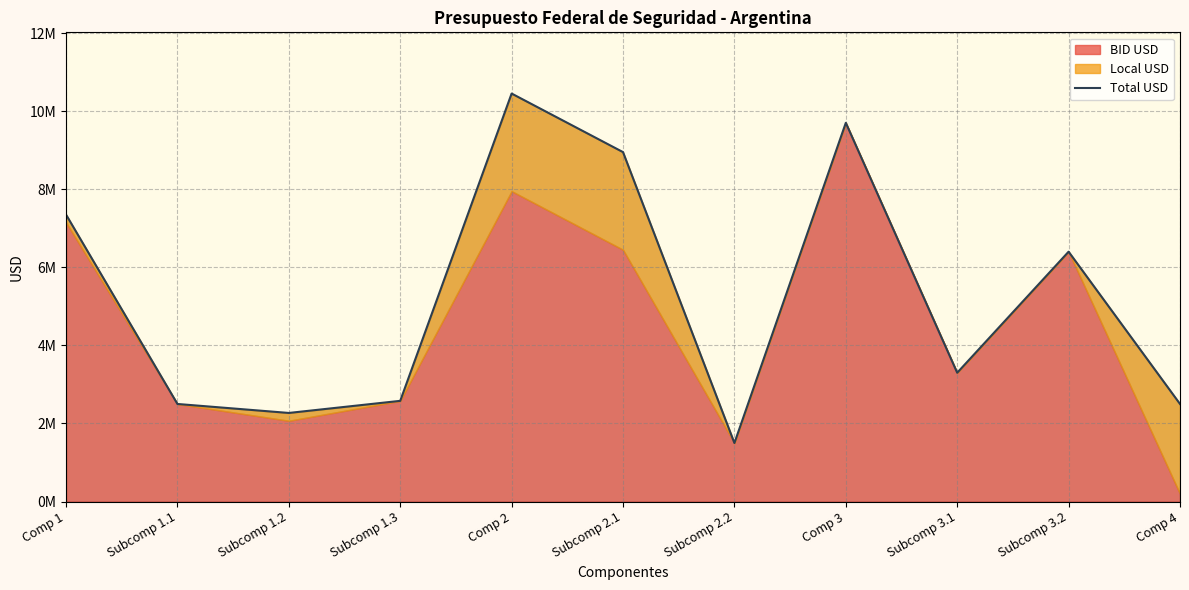

Rank the categories by value from highest to lowest.

Comp 2, Comp 3, Subcomp 2.1, Comp 1, Subcomp 3.2, Subcomp 3.1, Subcomp 1.3, Subcomp 1.1, Comp 4, Subcomp 1.2, Subcomp 2.2